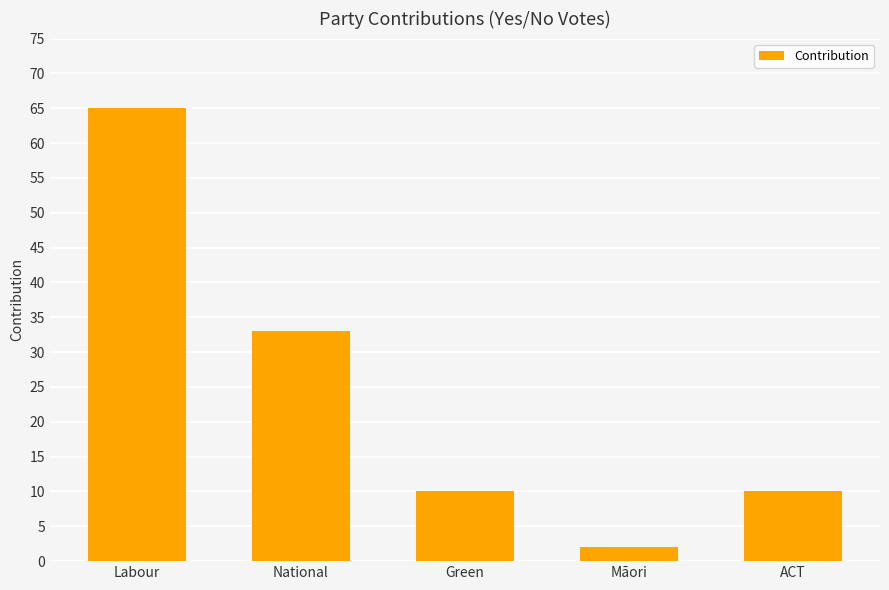

What is the maximum value shown in the chart?

65